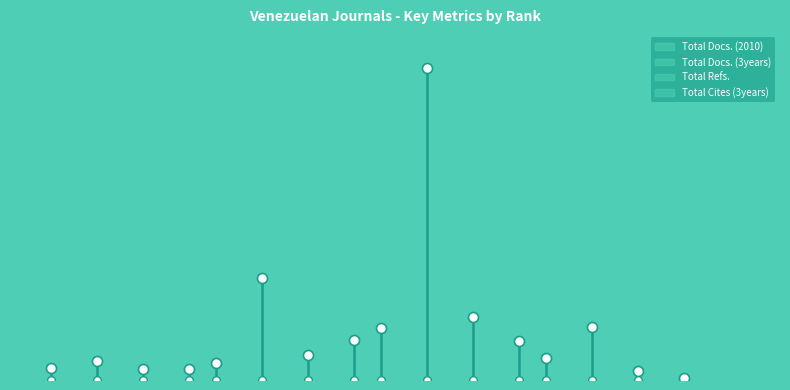

What is the total value across all series at 3?

87